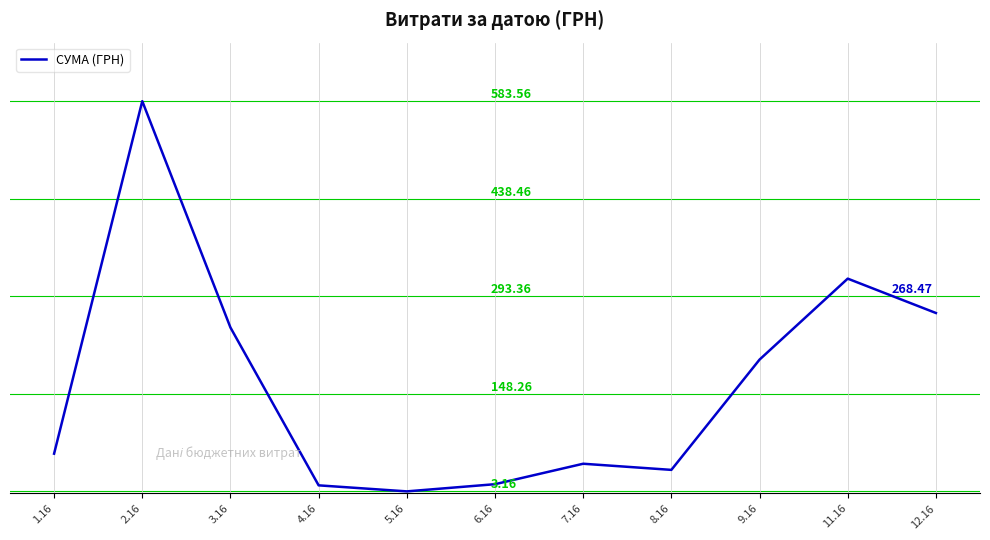

List the labels in order of value, largest first.

2.16, 11.16, 12.16, 3.16, 9.16, 1.16, 7.16, 8.16, 6.16, 4.16, 5.16